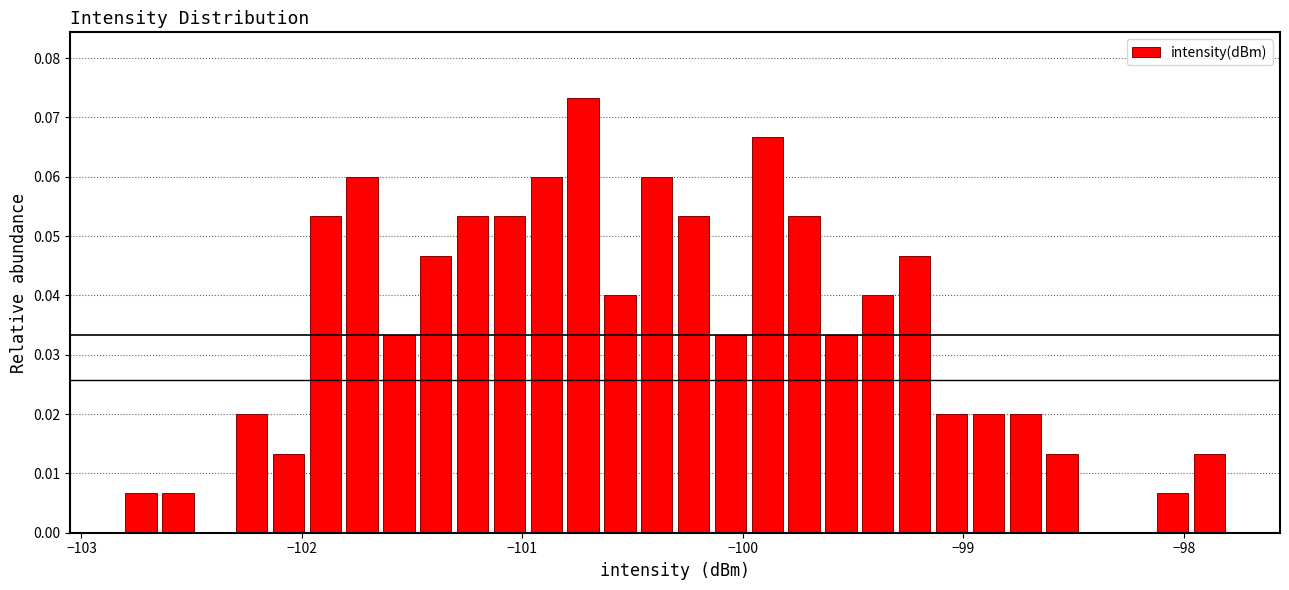

Read against the x-axis, roughly where is the centre of the tallest bar?

-100.7